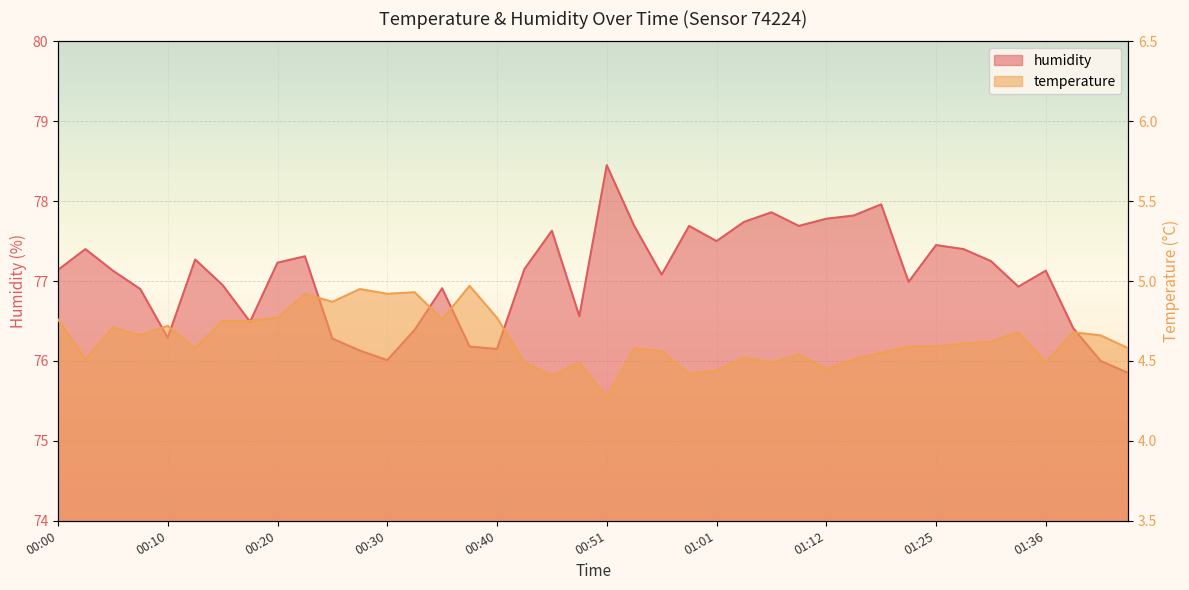

What is the difference between the highest and lowest values at 00:48?

72.1